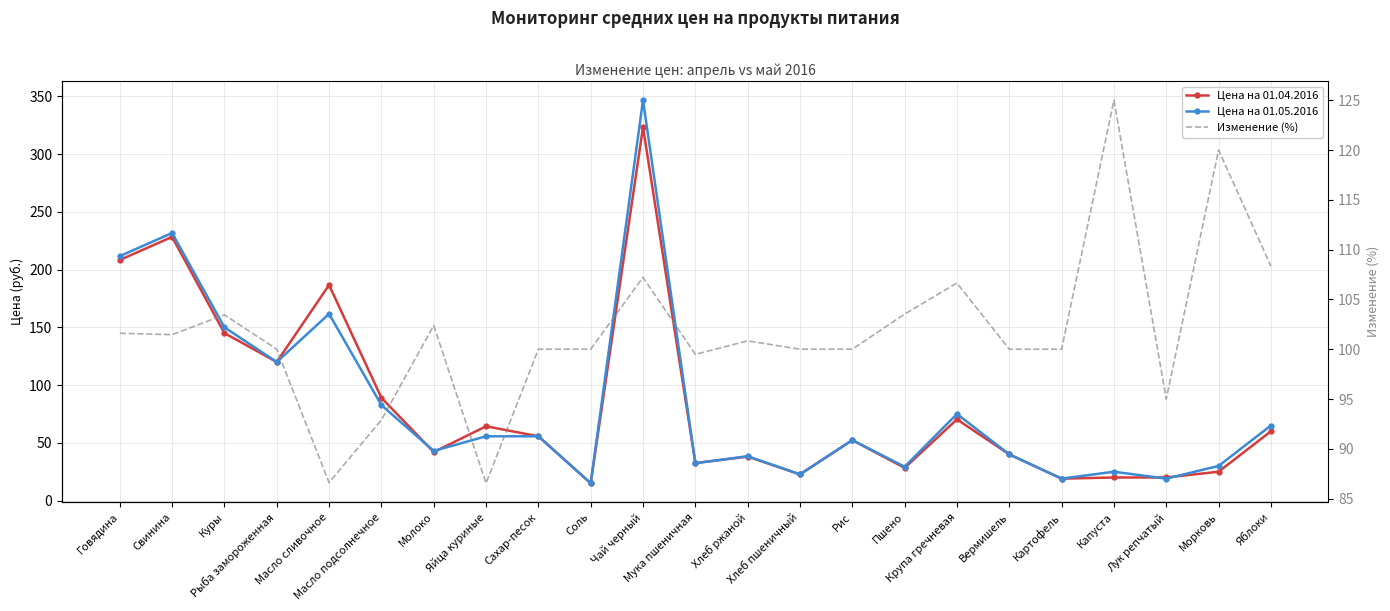

Which category has the highest value in the Цена на 01.04.2016 series?

Чай черный